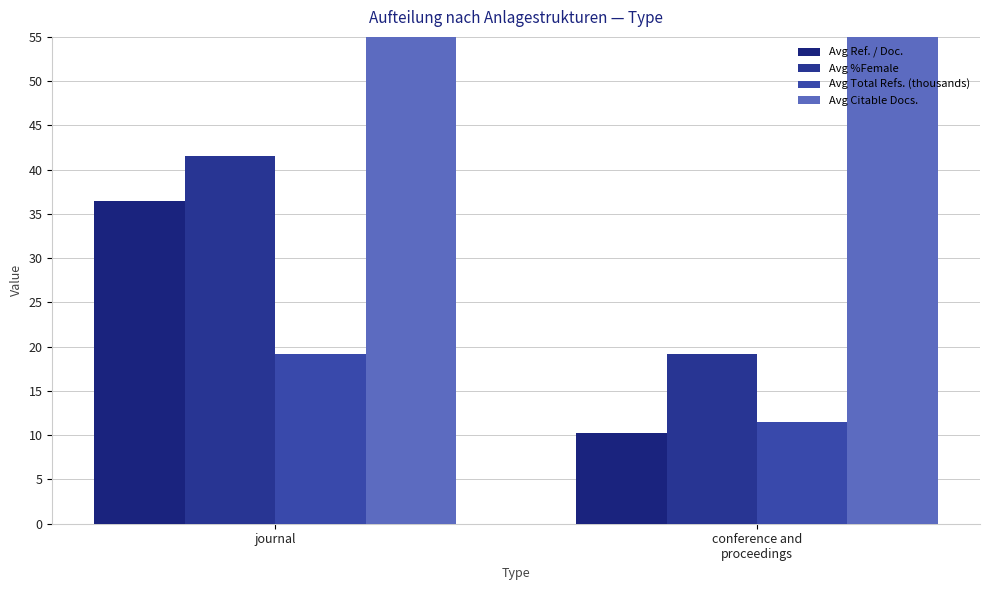

What is the value of the Avg Ref. / Doc. bar at the 2nd from the left?

10.3